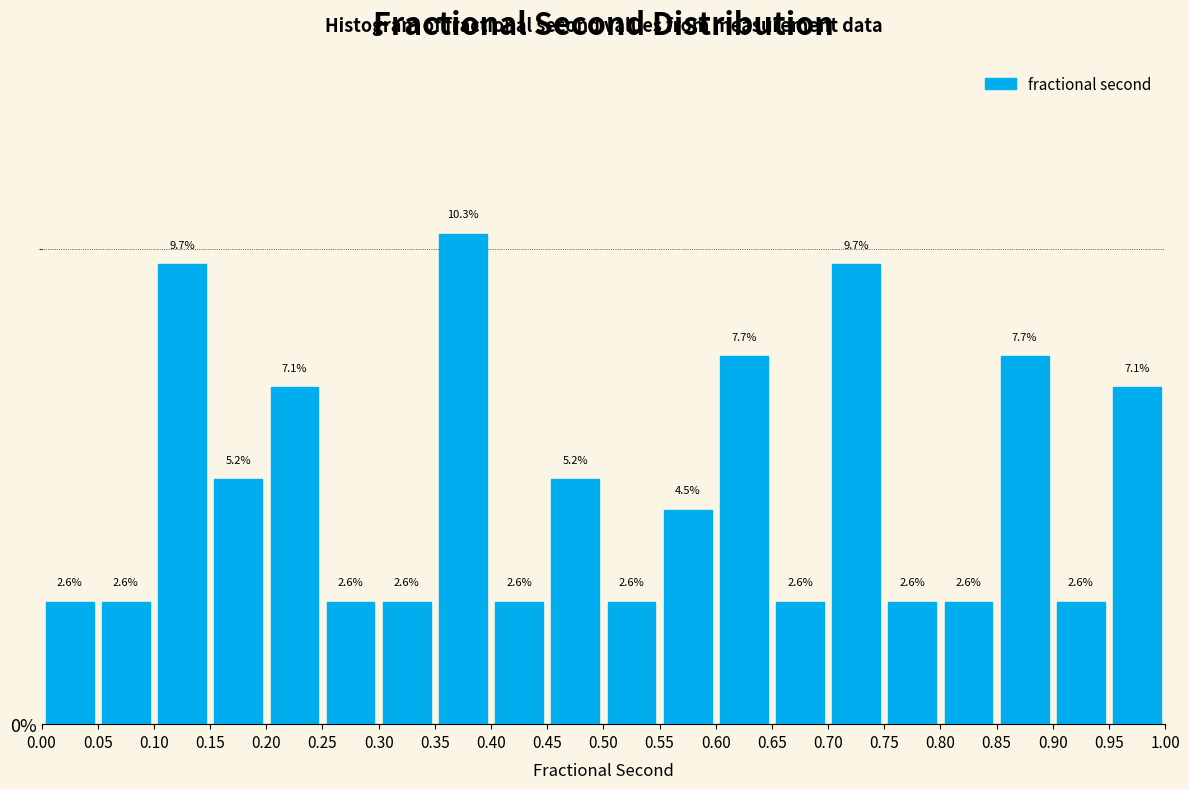

Reading left to right, list every bar in this chart as the range it spans on the x-axis followed by its height.

0.00 to 0.05: 2.6
0.05 to 0.10: 2.6
0.10 to 0.15: 9.7
0.15 to 0.20: 5.2
0.20 to 0.25: 7.1
0.25 to 0.30: 2.6
0.30 to 0.35: 2.6
0.35 to 0.40: 10.3
0.40 to 0.45: 2.6
0.45 to 0.50: 5.2
0.50 to 0.55: 2.6
0.55 to 0.60: 4.5
0.60 to 0.65: 7.7
0.65 to 0.70: 2.6
0.70 to 0.75: 9.7
0.75 to 0.80: 2.6
0.80 to 0.85: 2.6
0.85 to 0.90: 7.7
0.90 to 0.95: 2.6
0.95 to 1.00: 7.1